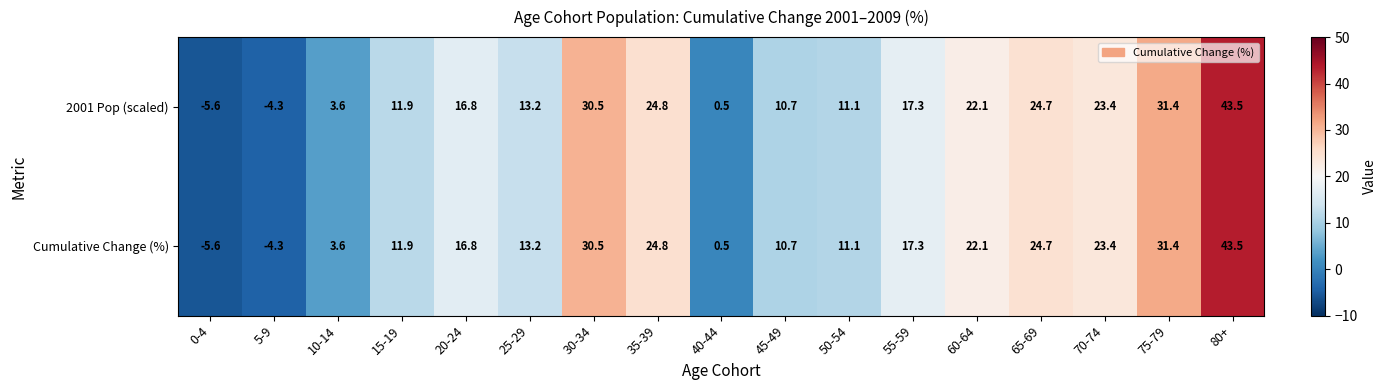

How many distinct data groups are displayed?

2